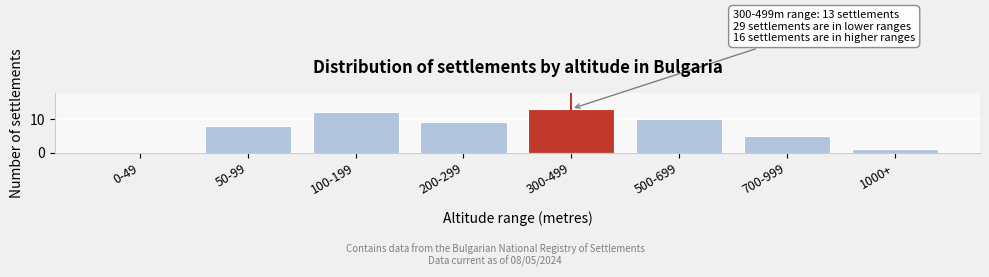

Reading left to right, list all the values displayed in this chart.

0-49=0	50-99=8	100-199=12	200-299=9	300-499=13	500-699=10	700-999=5	1000+=1